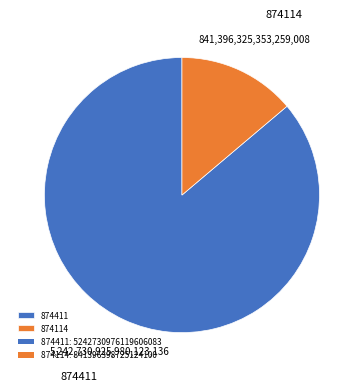

What is the largest slice in the pie chart?

874411